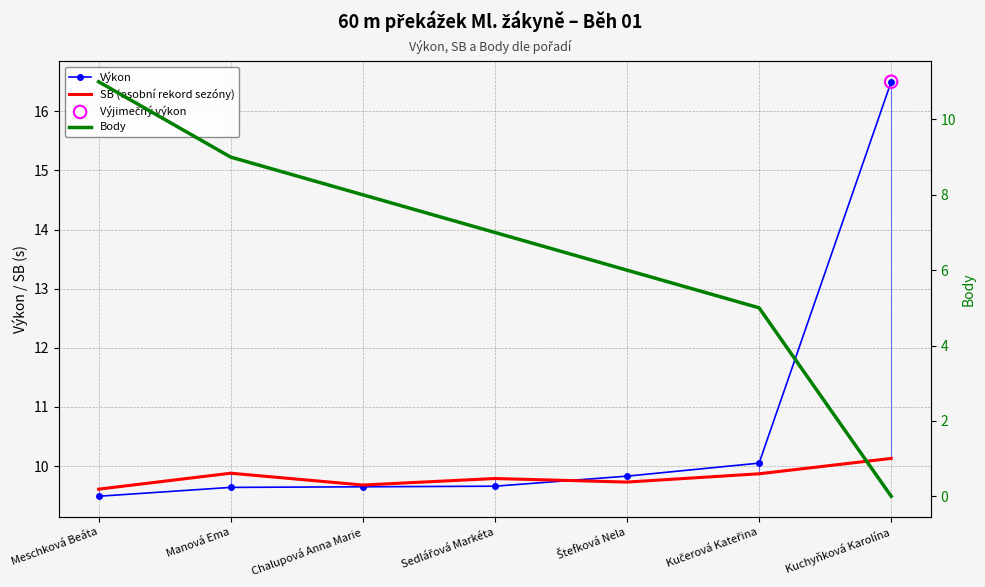

At which category is the sum across all series the highest?

Meschková Beáta